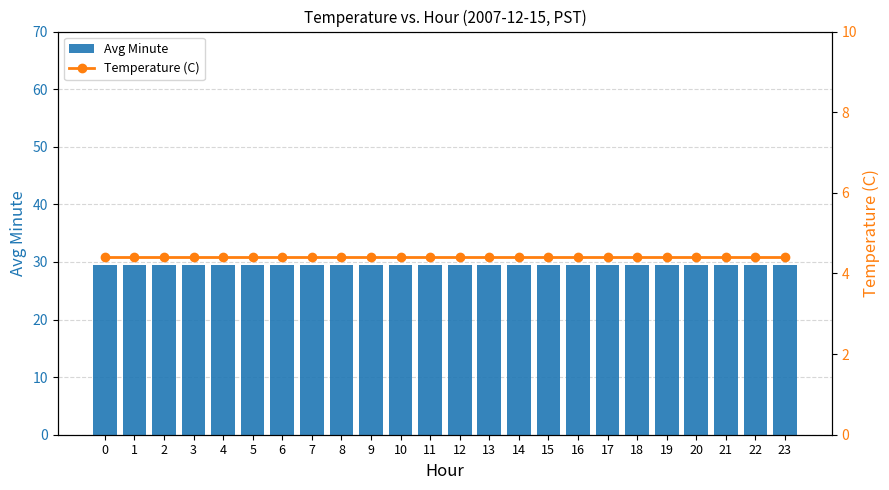

List the labels in order of Avg Minute value, largest first.

0, 1, 2, 3, 4, 5, 6, 7, 8, 9, 10, 11, 12, 13, 14, 15, 16, 17, 18, 19, 20, 21, 22, 23